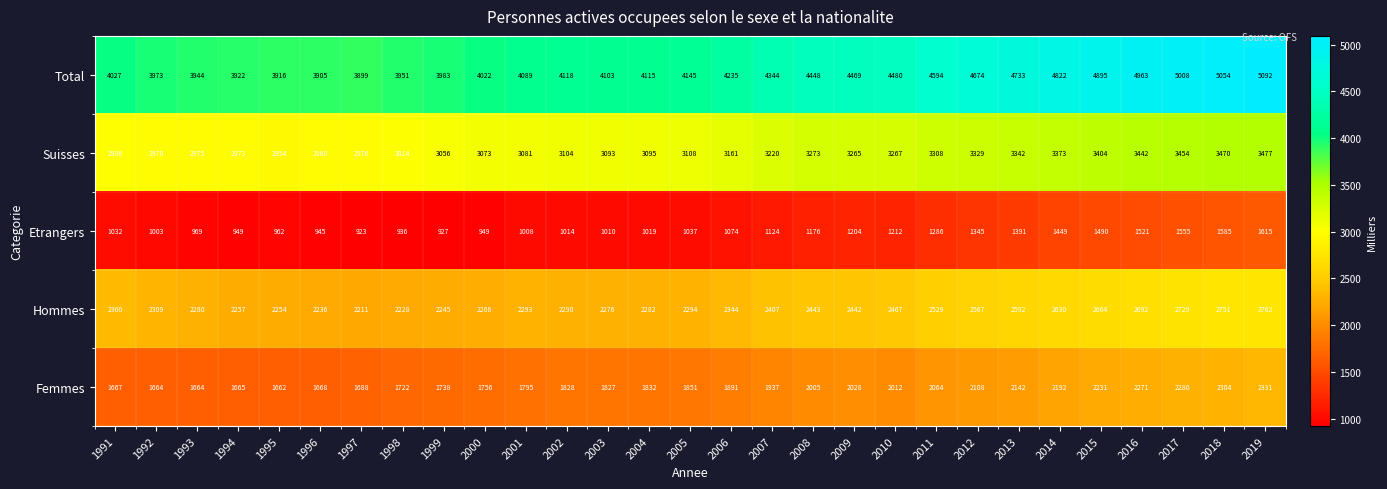

The value of Suisses at 2018 is 3470. True or false?

True